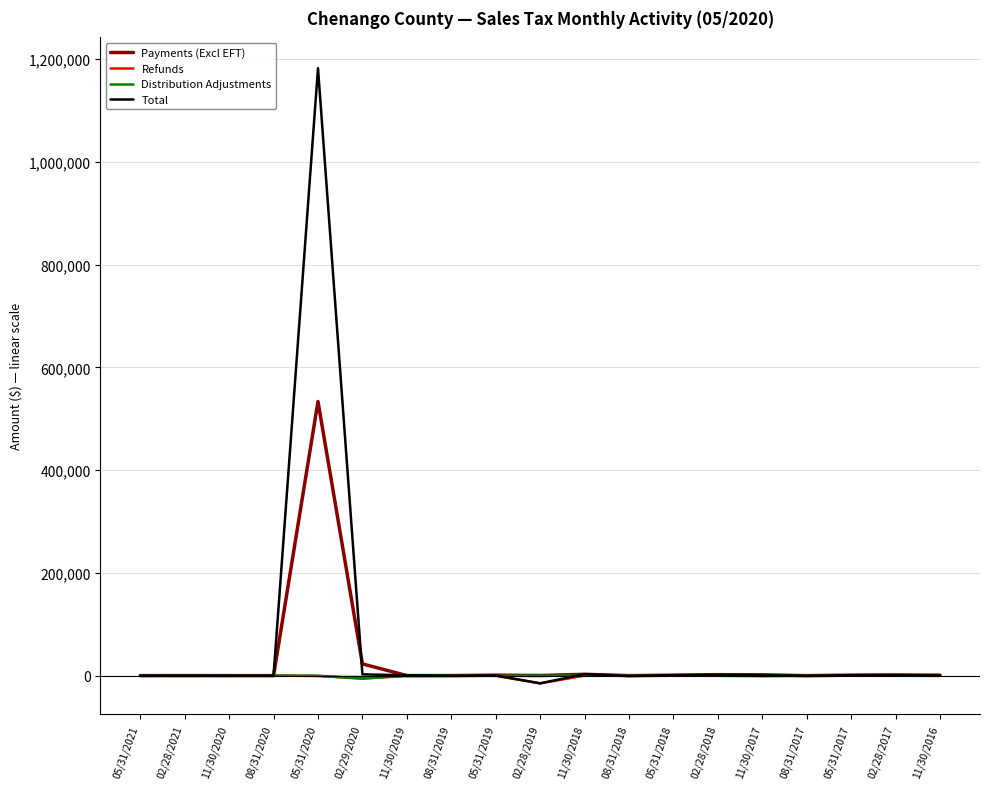

What is the maximum value for Payments (Excl EFT)?

533622.0